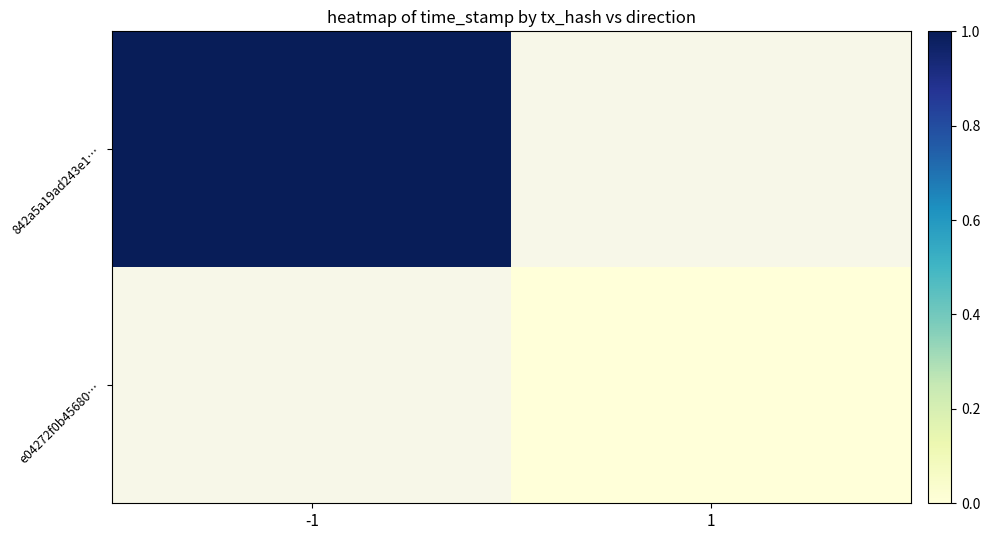

Which series has the largest range (max minus min)?

842a5a19ad243e1…